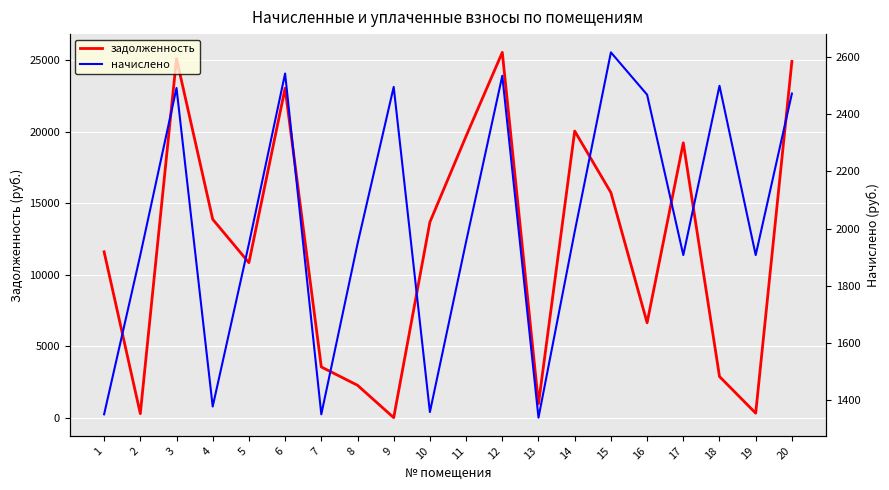

List the labels in order of задолженность value, smallest first.

9, 2, 19, 13, 8, 18, 7, 16, 5, 1, 10, 4, 15, 17, 11, 14, 6, 20, 3, 12